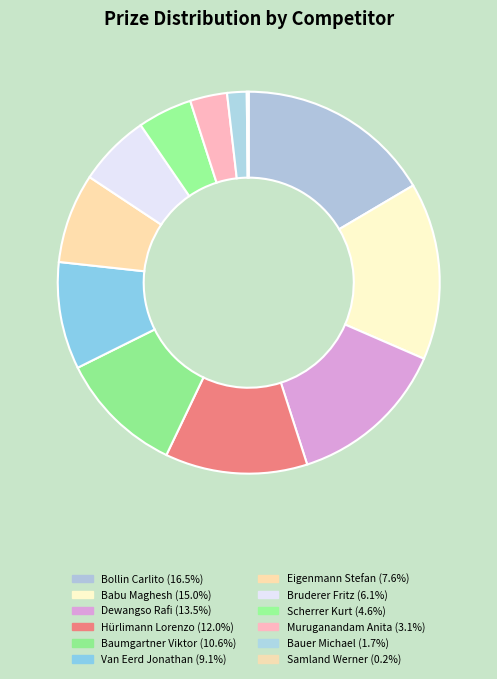

Is there any slice that represents more than half of the pie?

No